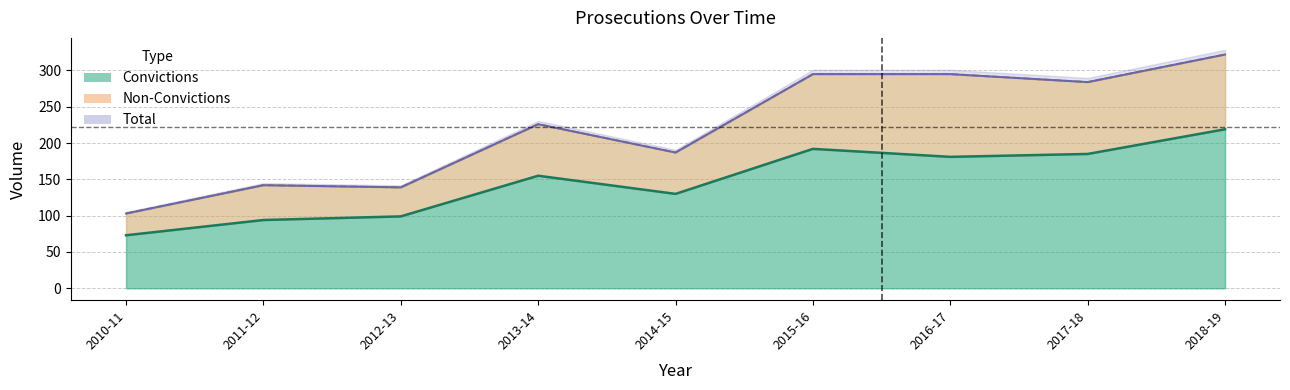

Does the chart display data point markers on the line(s)?

No